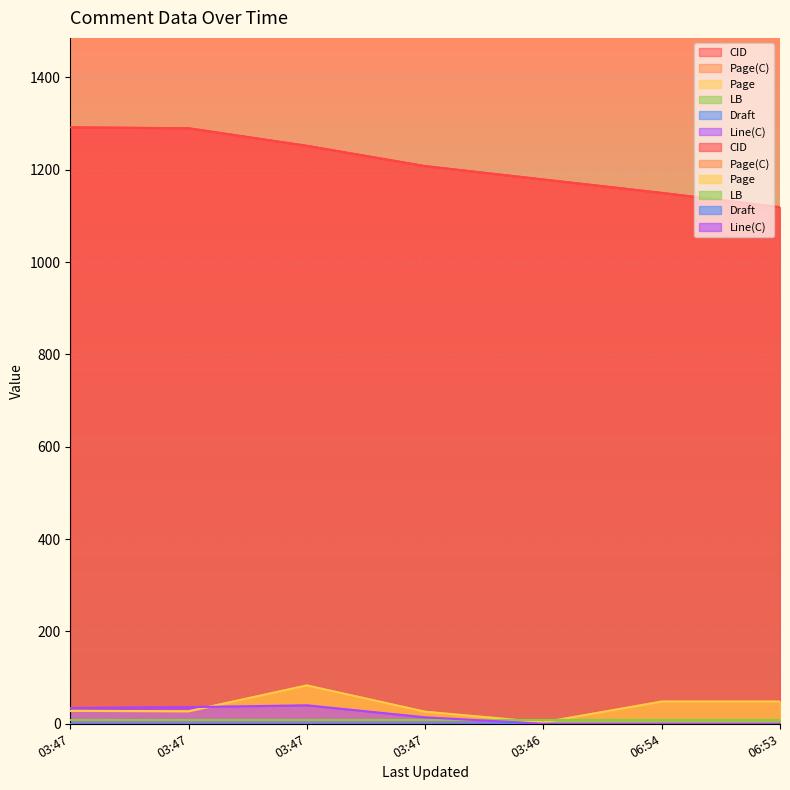

Rank the series by their maximum value, from highest to lowest.

CID, Page(C), Page, Line(C)